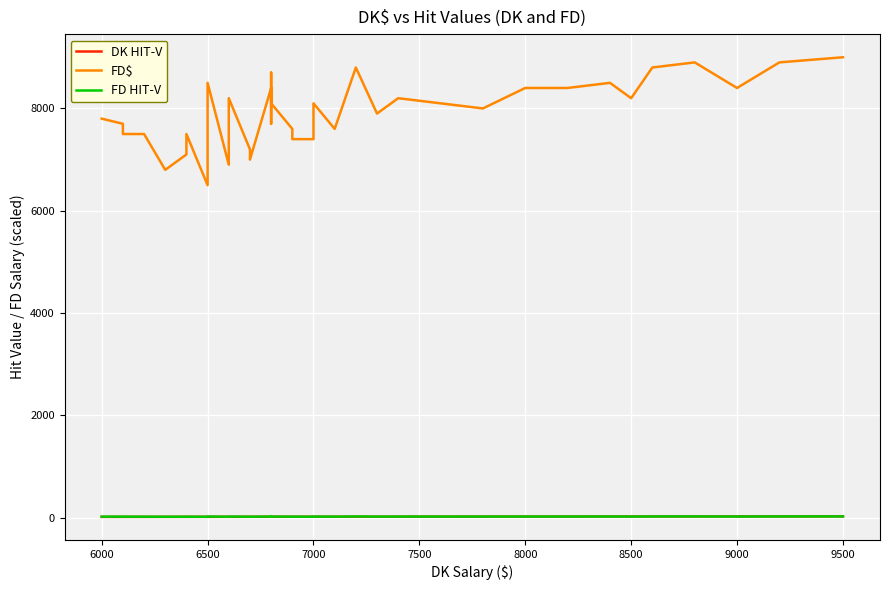

What is the value of the DK HIT-V point at the 15th from the left?

20.1